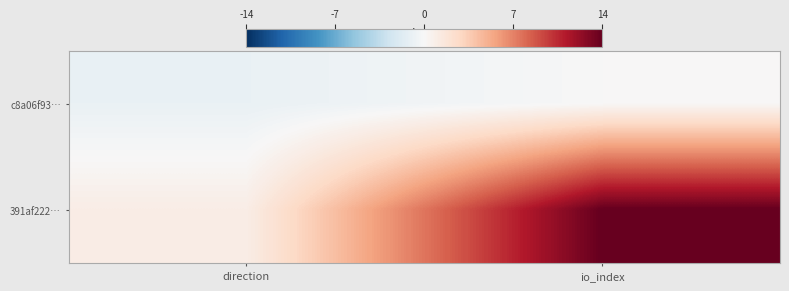

What is the difference between the highest and lowest values at direction?

2